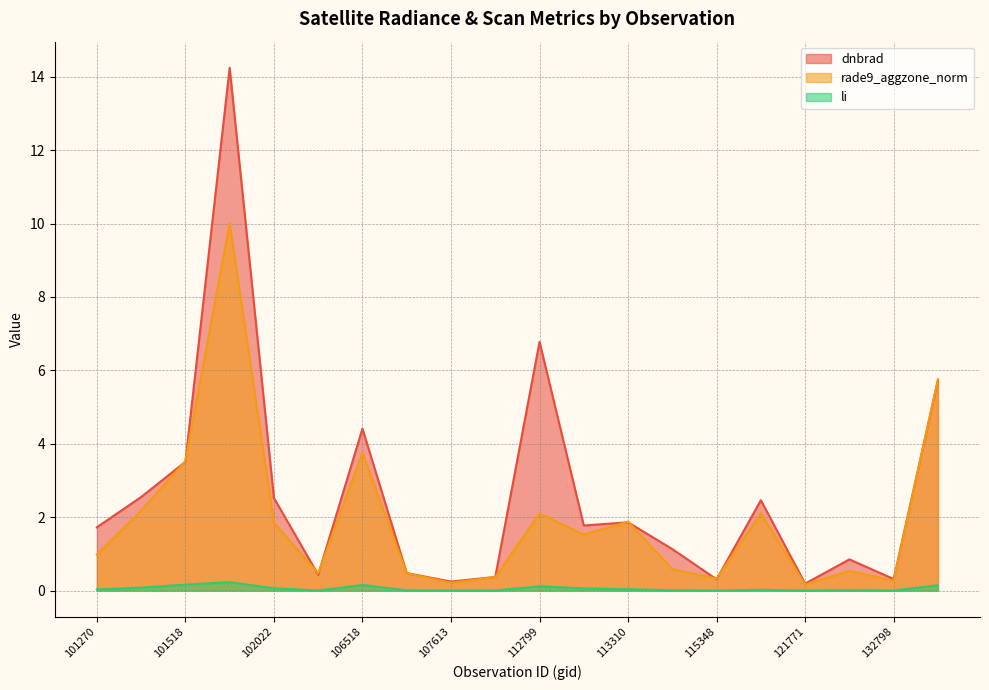

How many values in the dnbrad series are below 1?

8